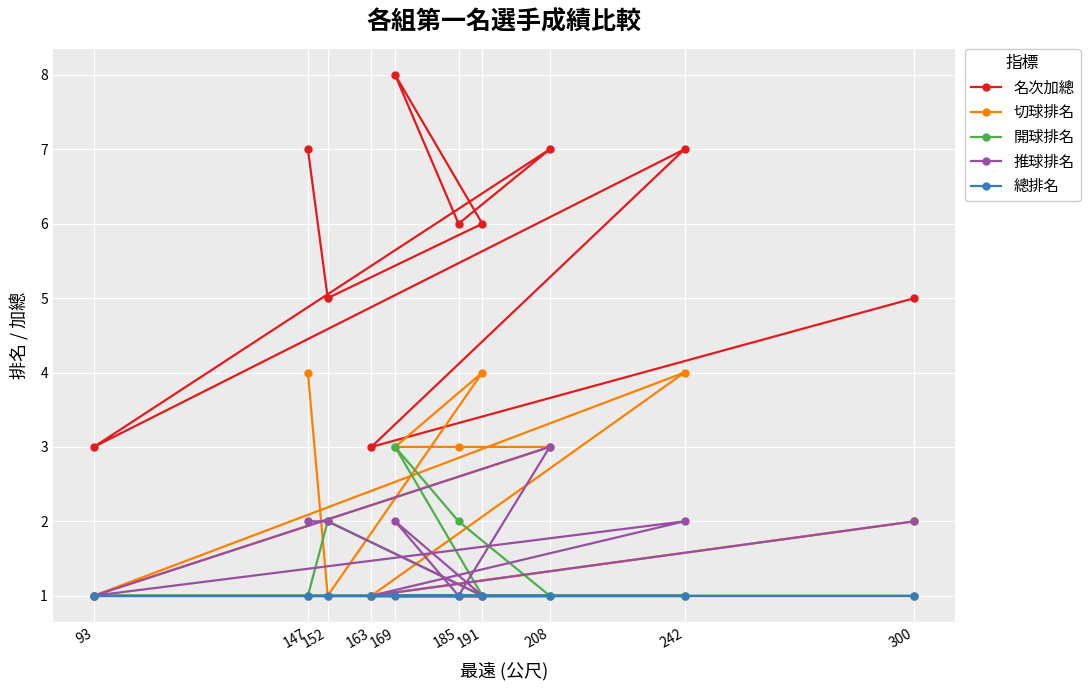

What is the maximum value for 推球排名?

3